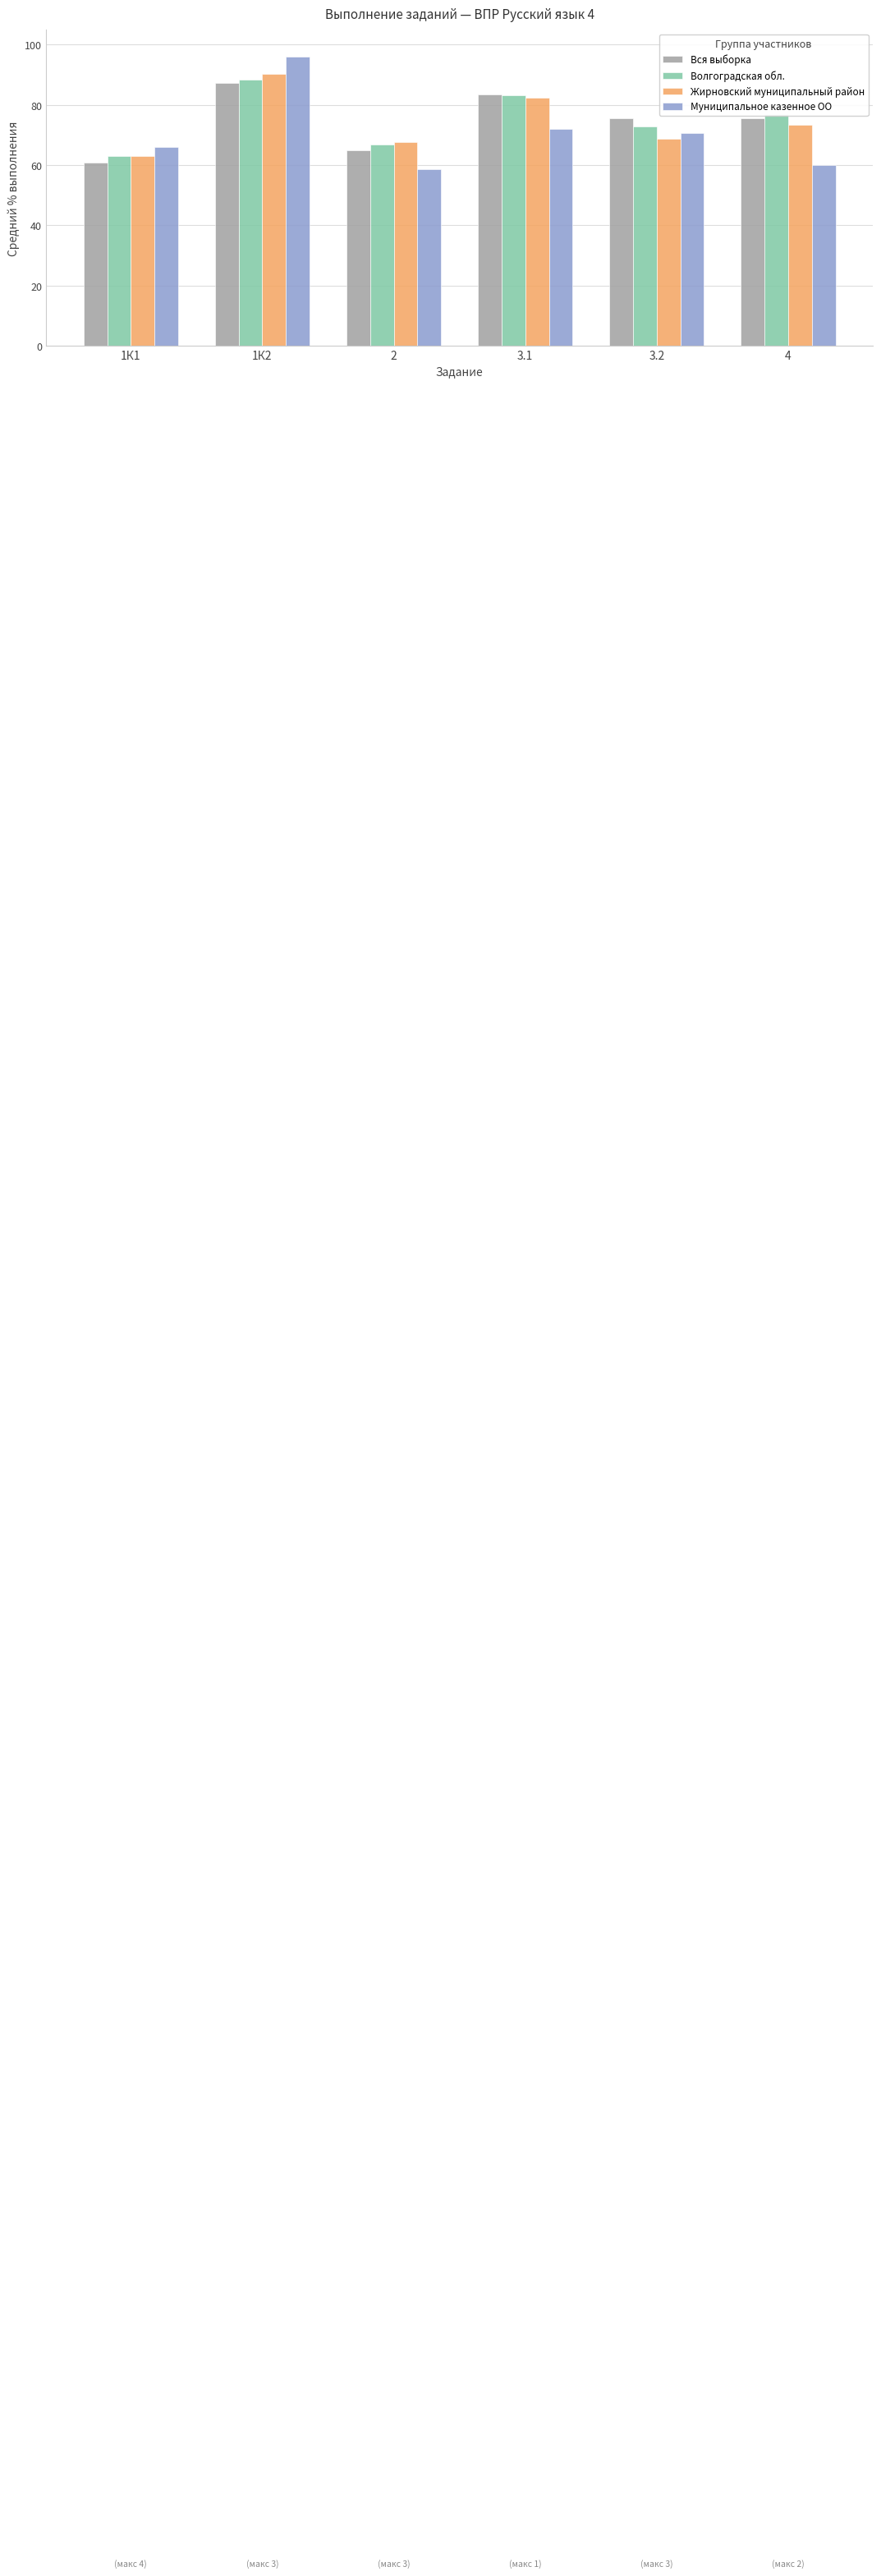

What is the sum of the Волгоградская обл. values at 3.1 and 1К1?

146.5